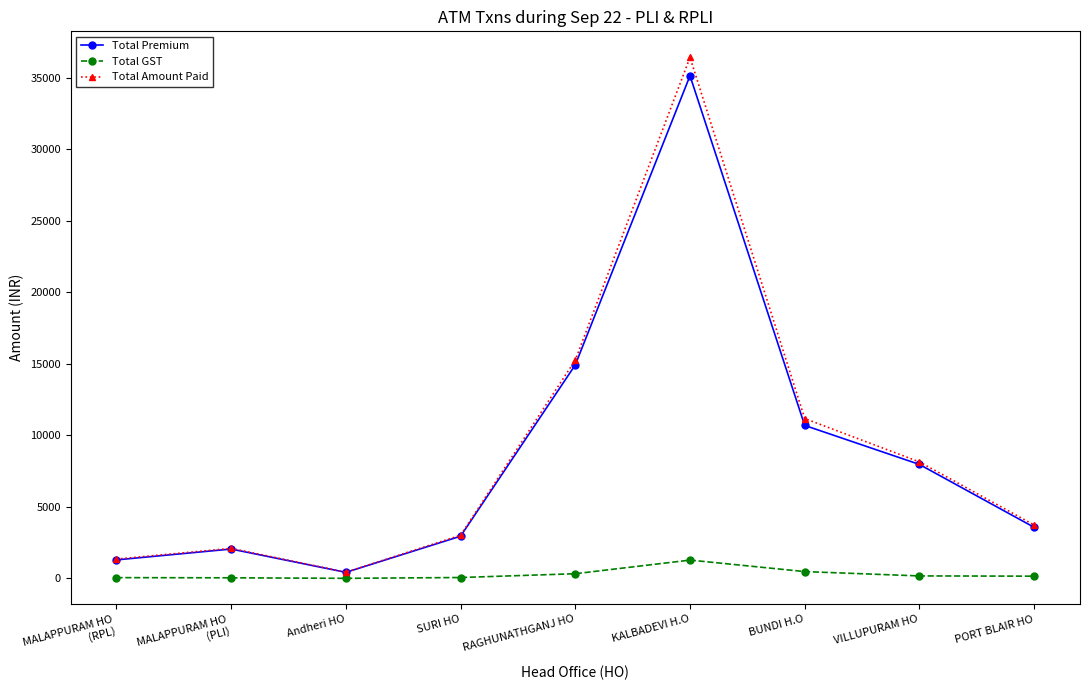

Is the value of Total Premium at PORT BLAIR HO greater than the value of Total Amount Paid at Andheri HO?

Yes